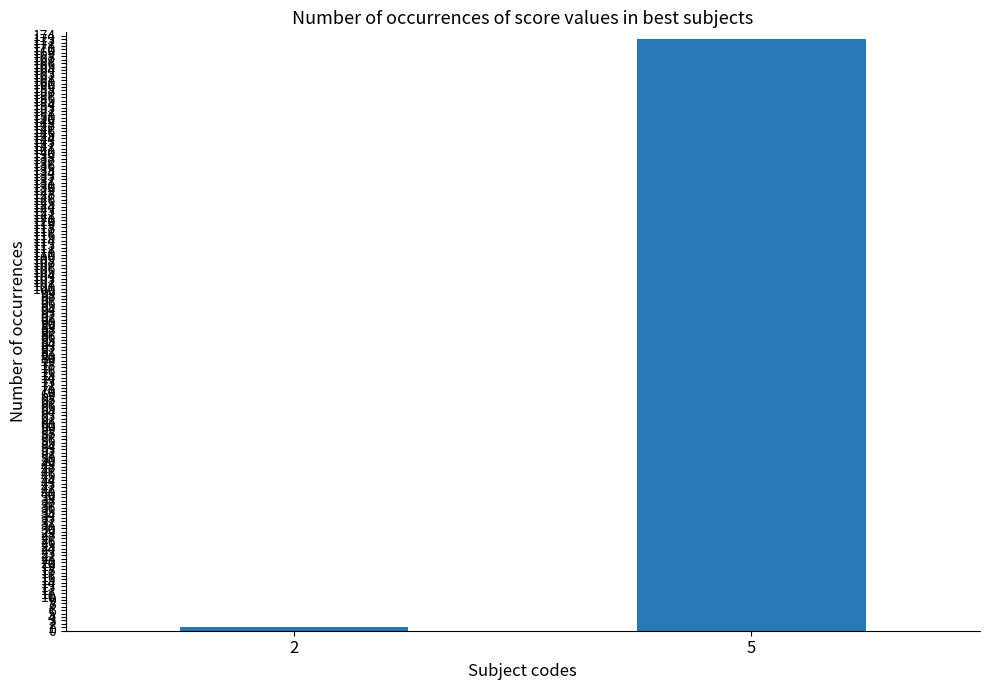

Which label corresponds to the largest value in the chart?

5